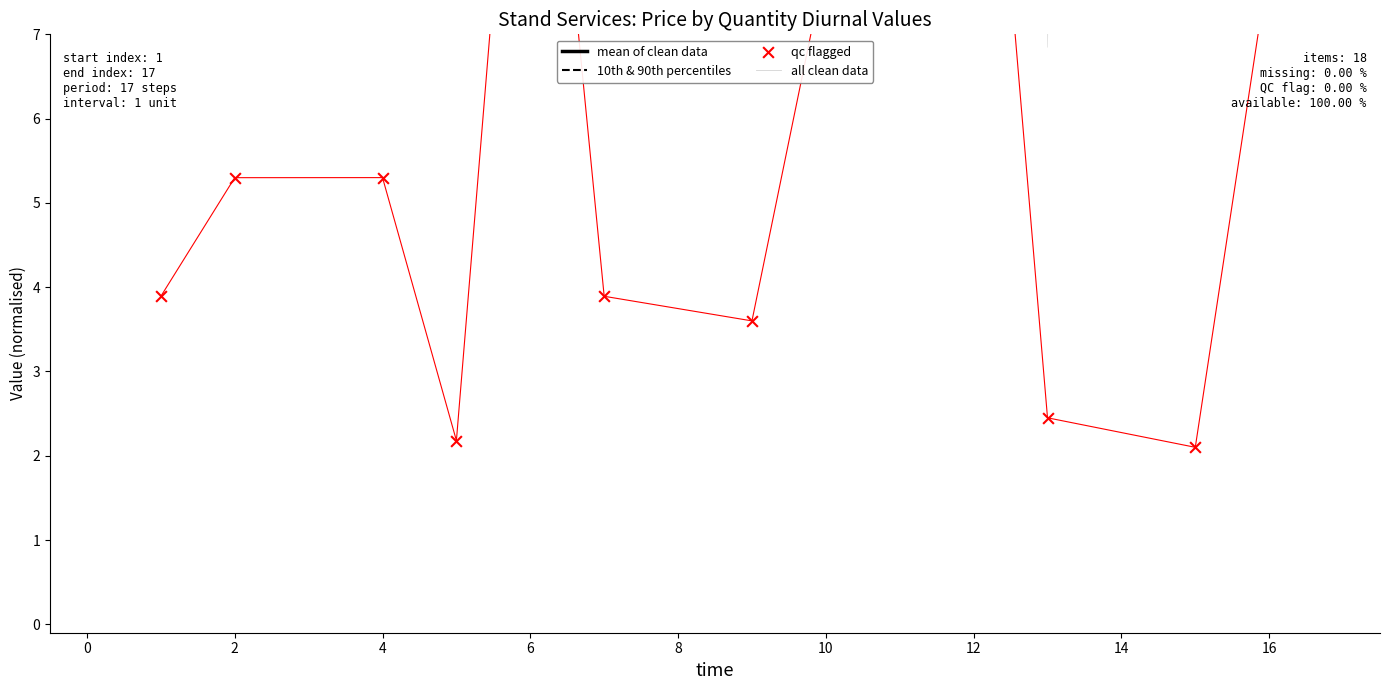

At which category is the sum across all series the highest?

6